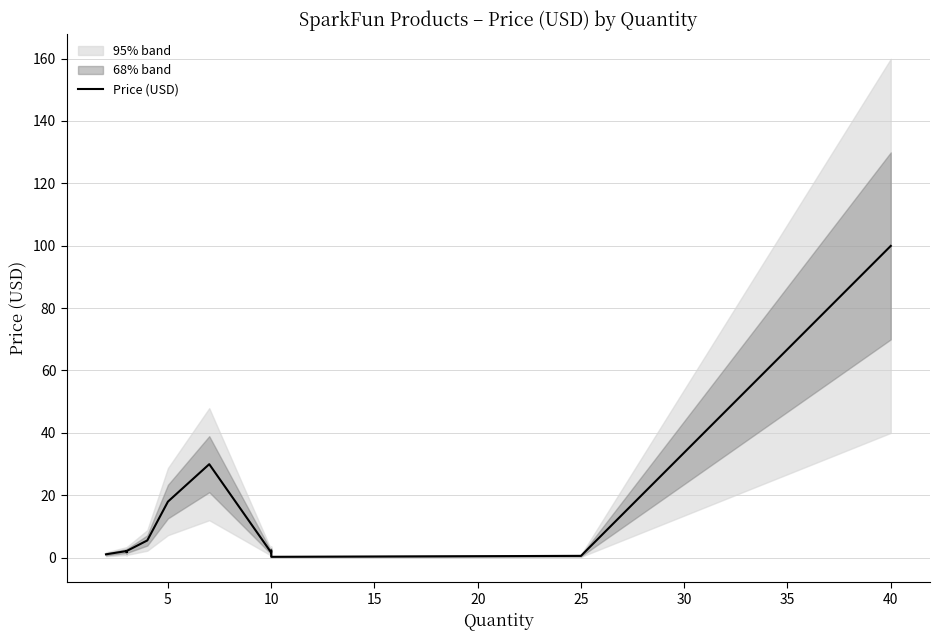

Reading left to right, what are all the values shown in this chart?

1.1	2.1	1.8	2.1	5.5	17.9	29.9	1.6	2.2	0.2	0.6	100.0